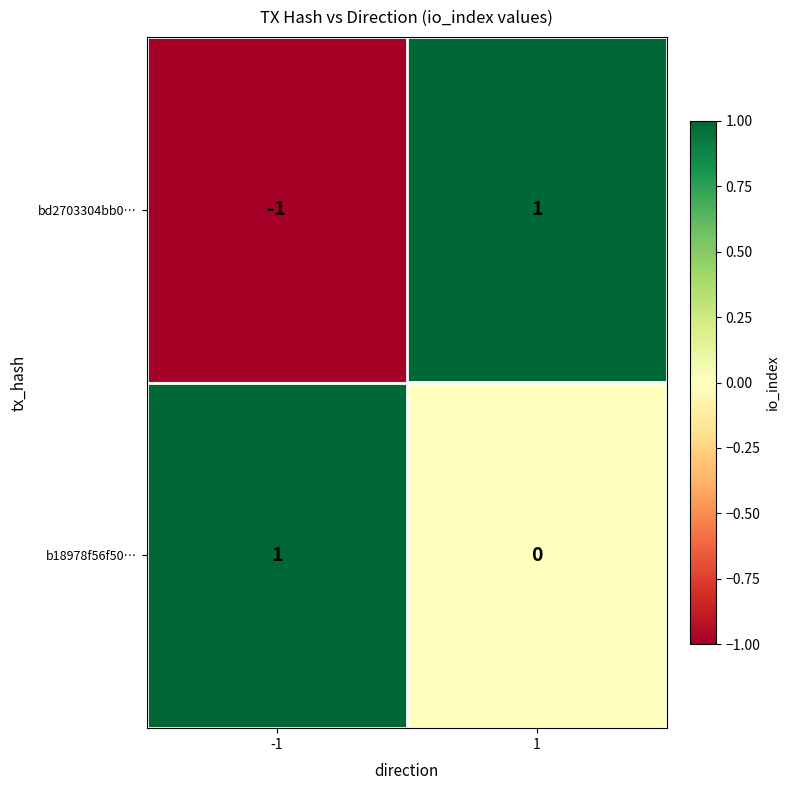

The b18978f56f50… series shows 1 at -1. True or false?

True